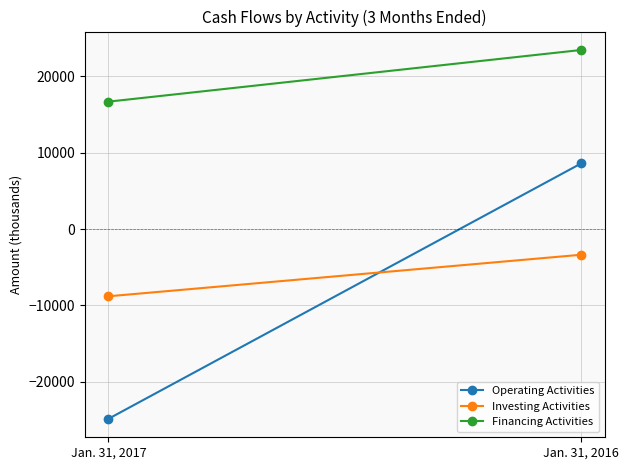

What is the maximum value for Operating Activities?

8596